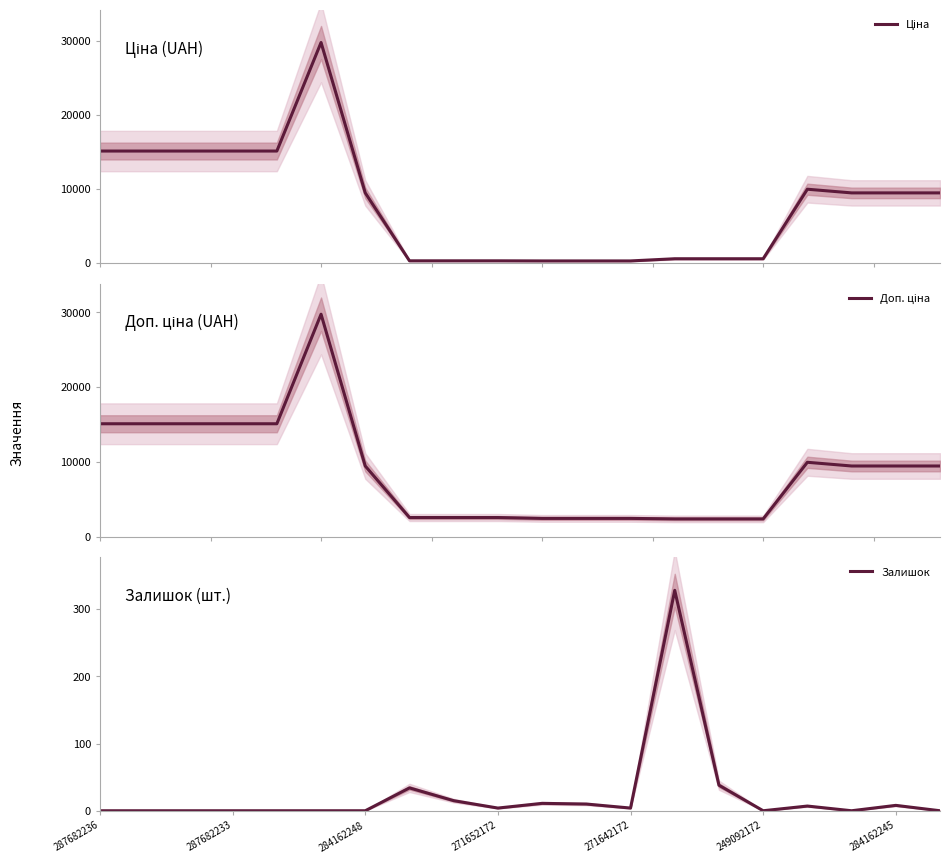

How many distinct data groups are displayed?

3